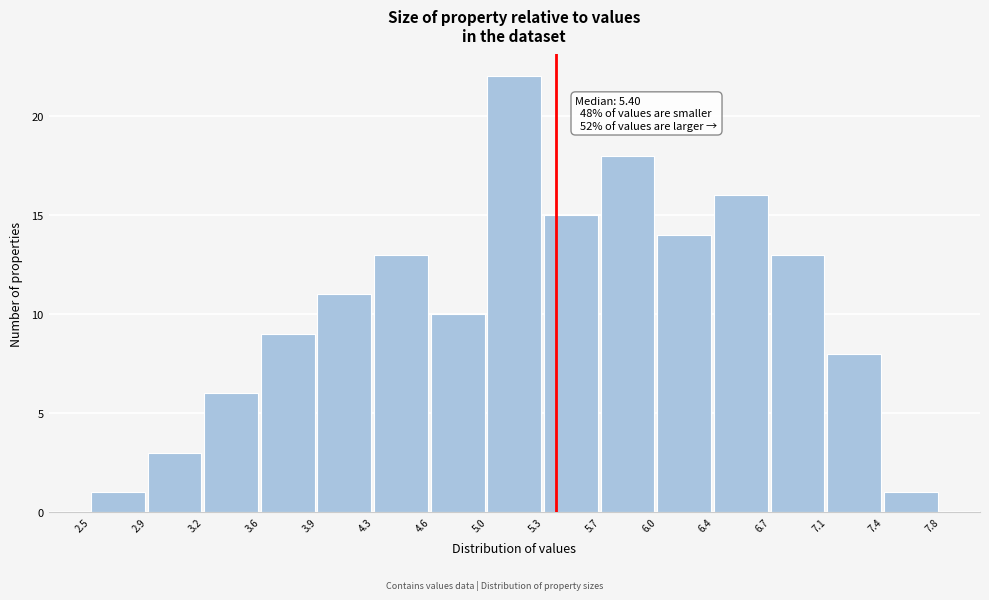

Which range on the x-axis has the tallest bar?

5.0 to 5.3